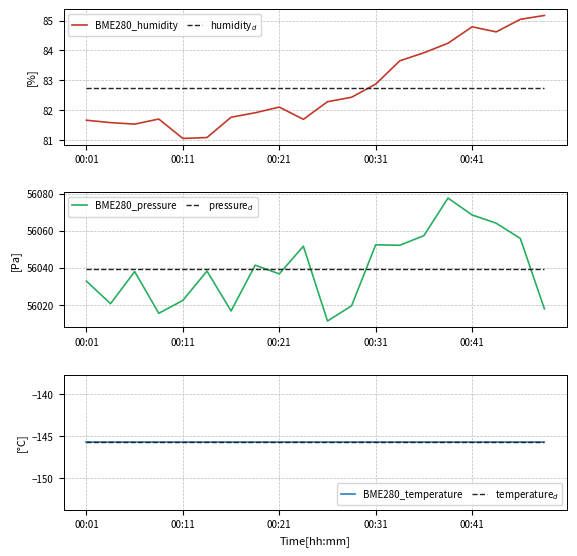

The value of temperature$_d$ at 9 is -81.1. True or false?

False